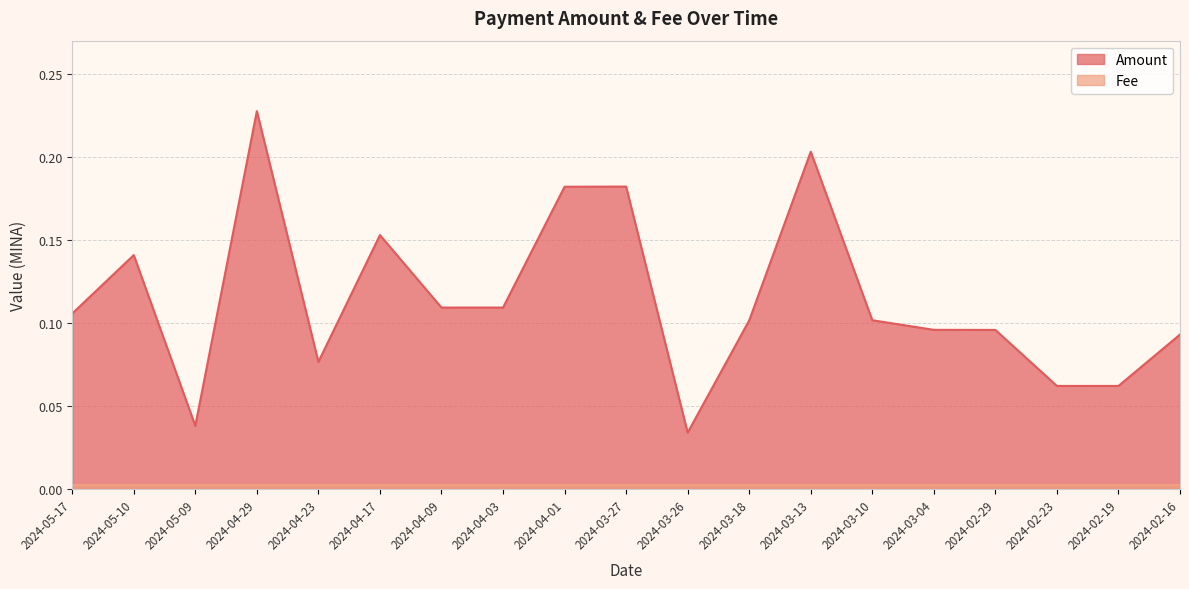

What is the difference between the second highest and minimum values?

0.2